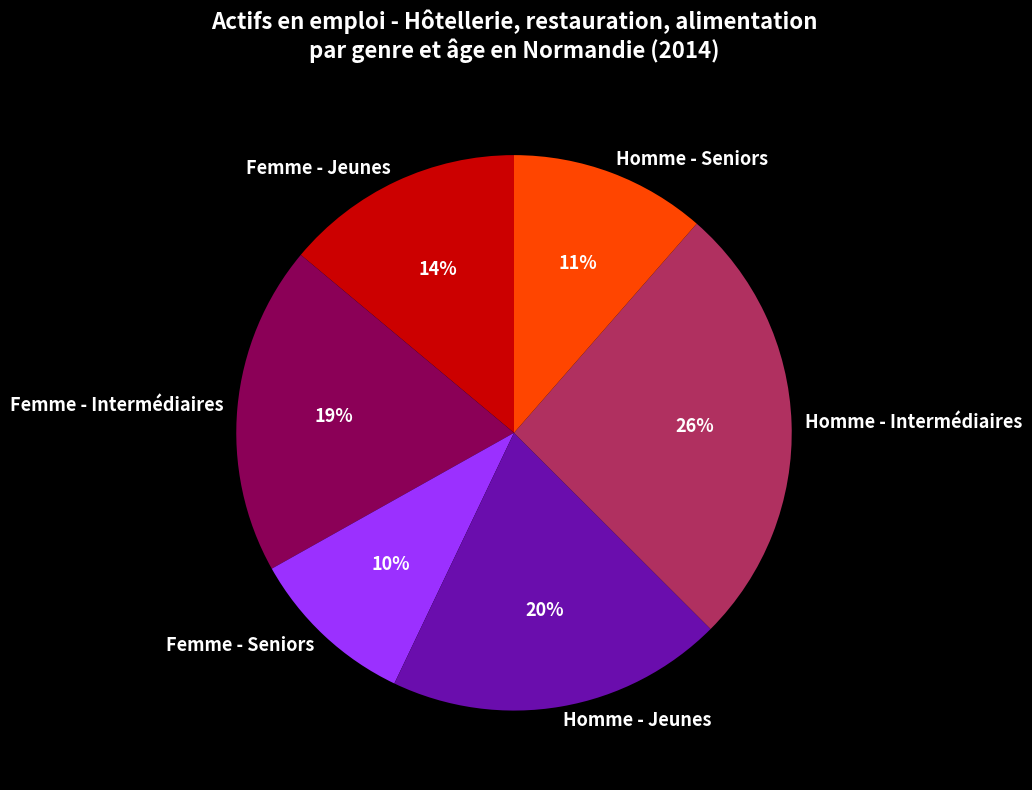

How many slices are in this pie chart?

6